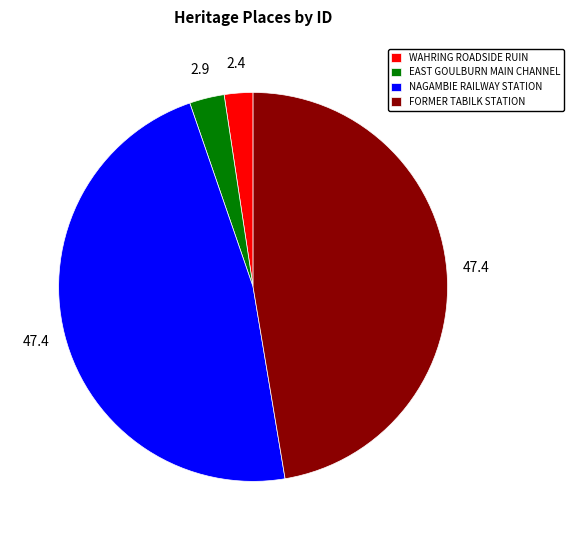

Approximately how many times larger is the value at FORMER TABILK STATION compared to WAHRING ROADSIDE RUIN?

19.9